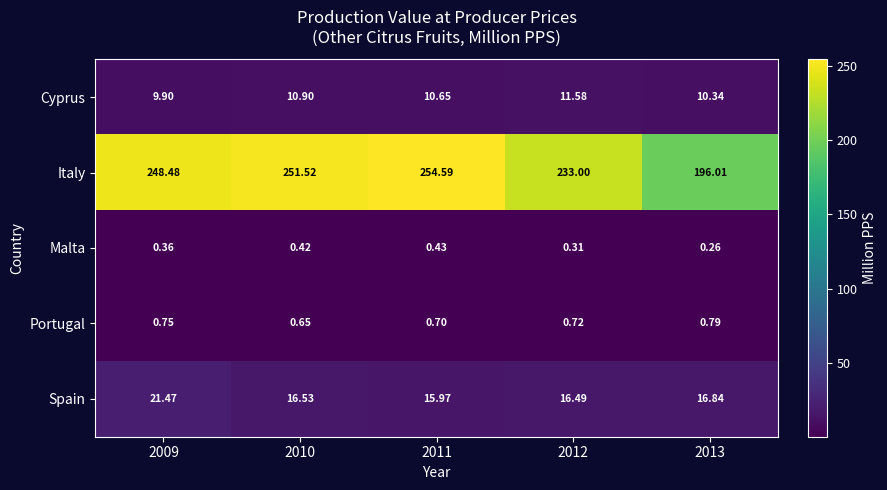

What is the total value across all series at 2010?

280.0